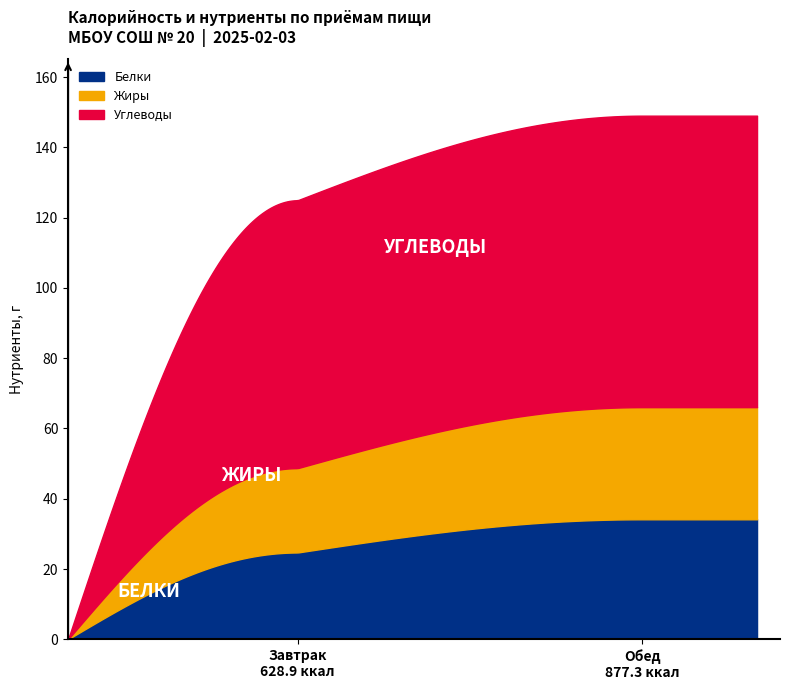

What is the maximum value for Белки?

34.1